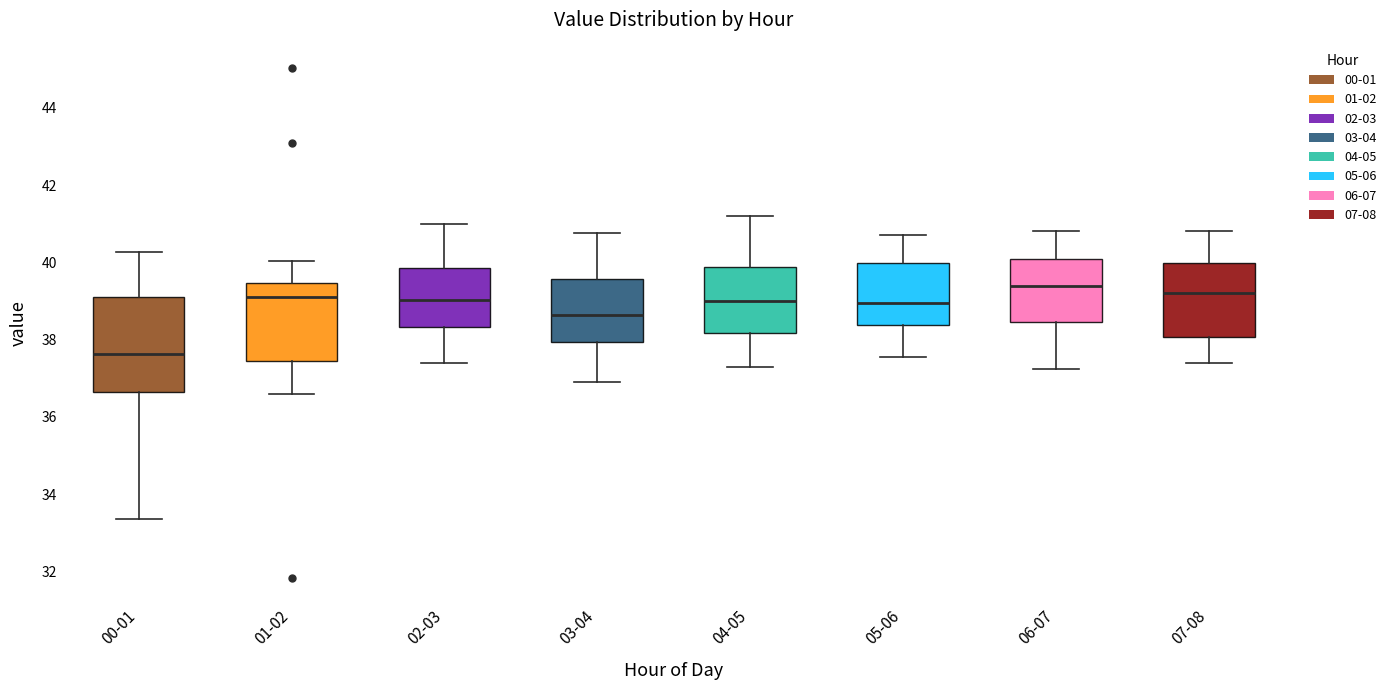

Which box is the tallest, from its lower edge to its upper edge?

00-01